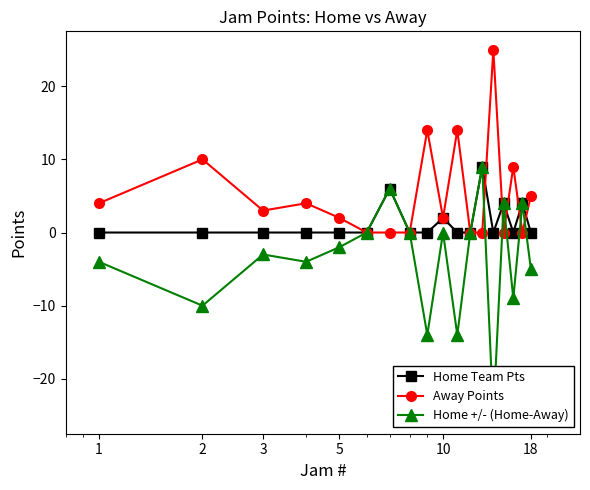

Rank the series by their average value, from highest to lowest.

Away Points, Home Team Pts, Home +/- (Home-Away)